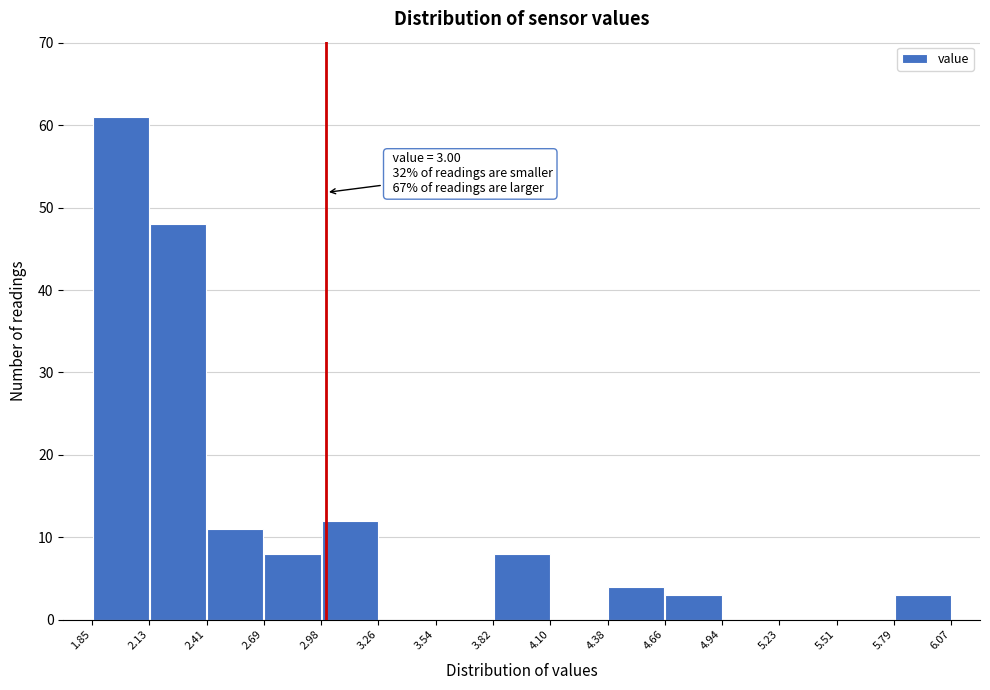

Over which range of the x-axis is the bar tallest?

1.85 to 2.13